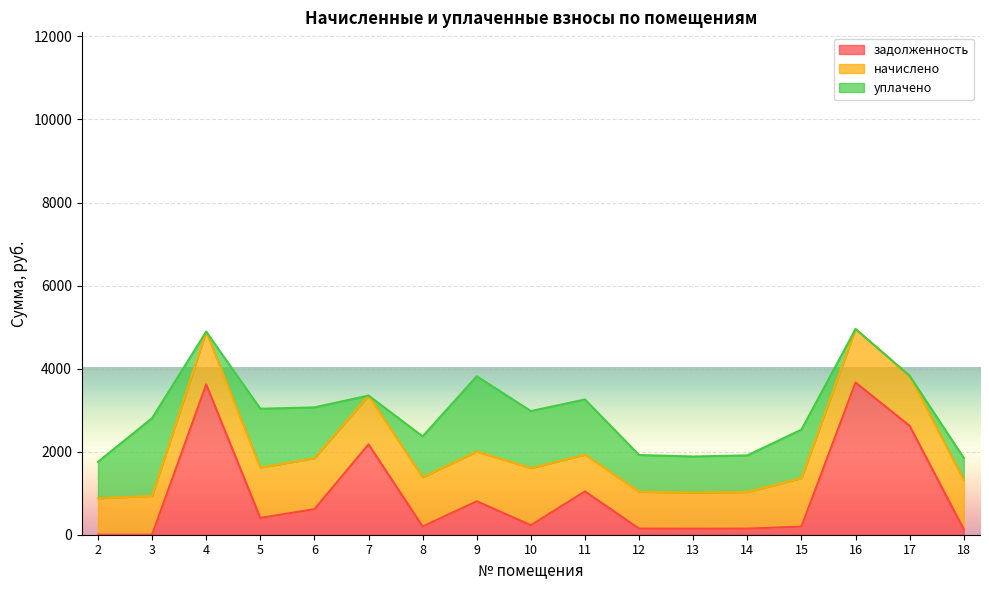

True or false: задолженность has more than 0 interior local peaks.

True